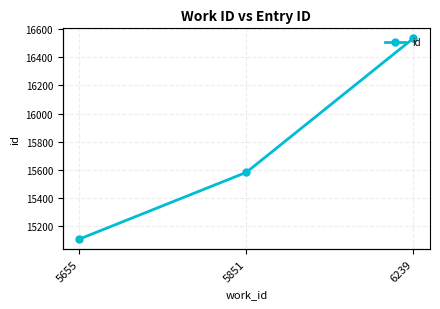

What is the value of the 2nd point from the left?

15582